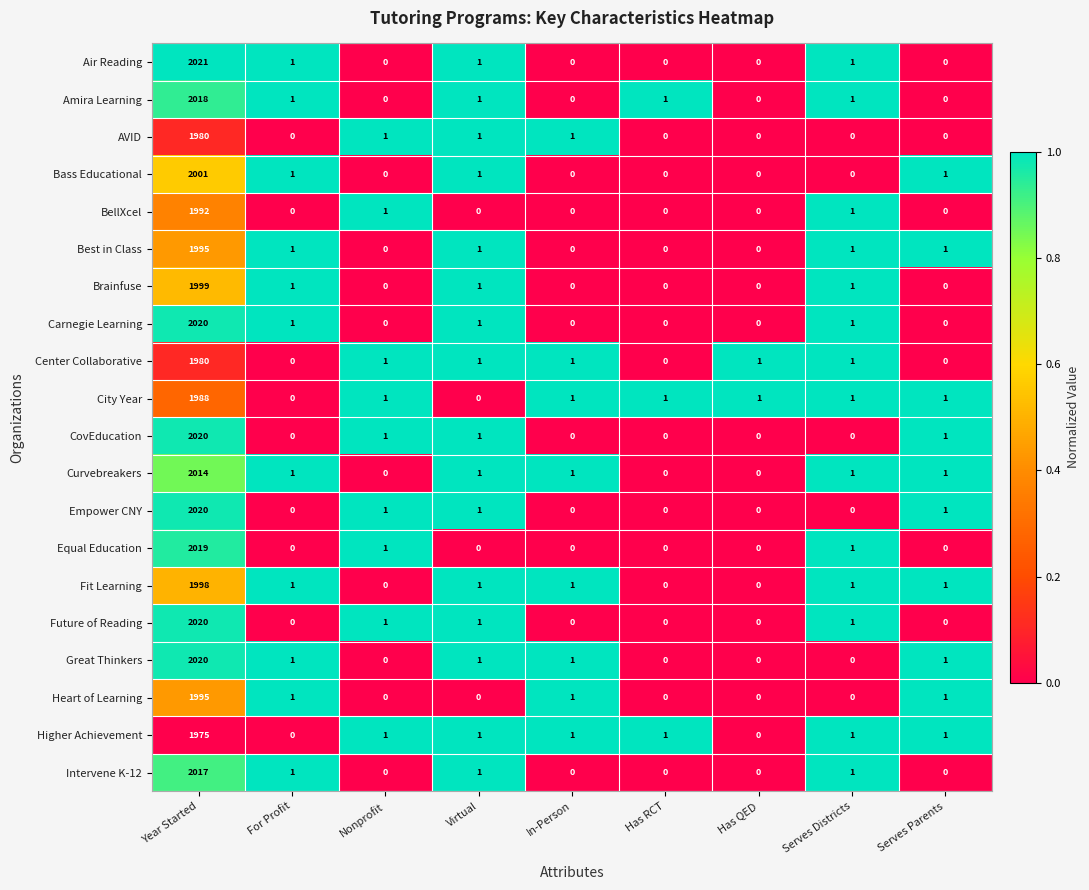

What is the difference between the maximum and minimum values in the Bass Educational series?

2001